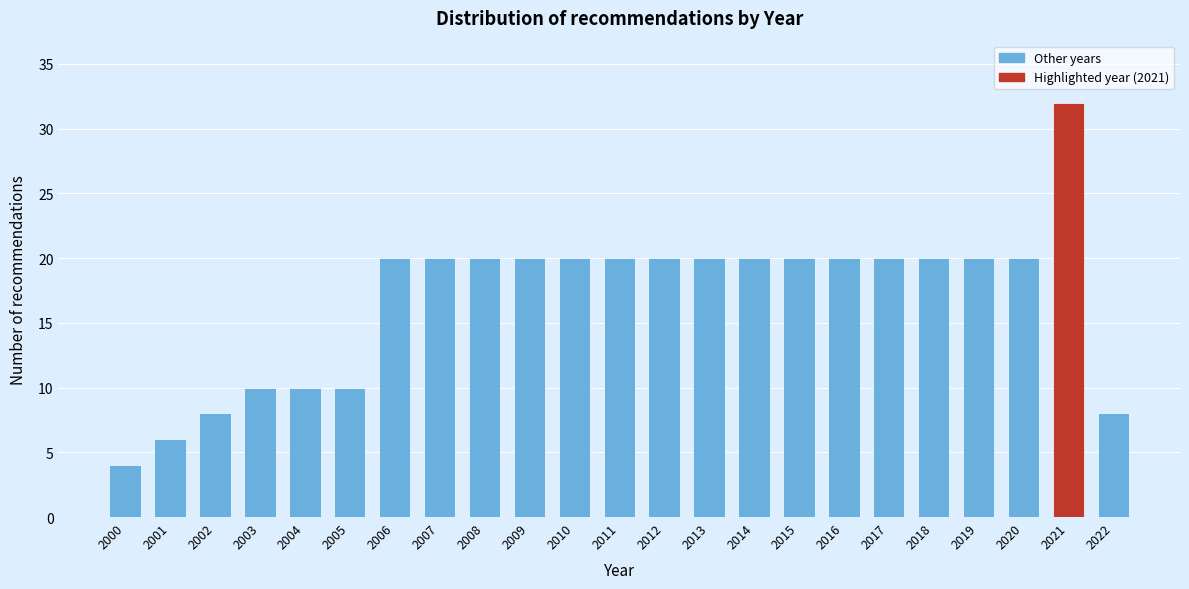

Reading left to right, what are all the values shown in this chart?

2000=4	2001=6	2002=8	2003=10	2004=10	2005=10	2006=20	2007=20	2008=20	2009=20	2010=20	2011=20	2012=20	2013=20	2014=20	2015=20	2016=20	2017=20	2018=20	2019=20	2020=20	2021=32	2022=8